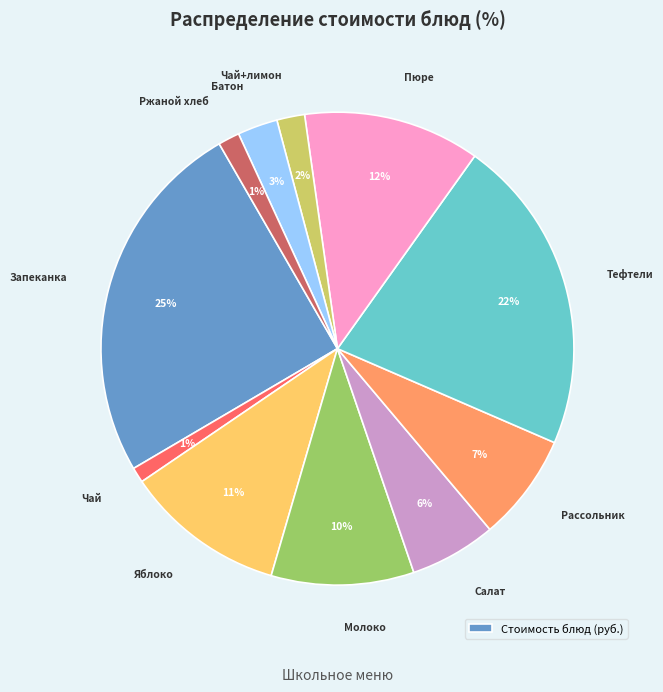

To the nearest percent, what is the average slice percentage?

9%